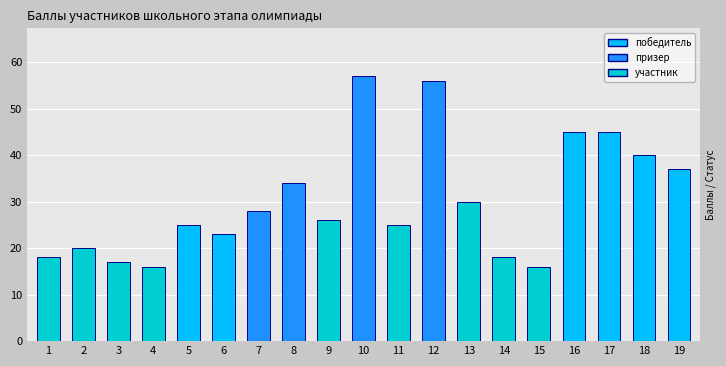

At which category is the sum across all series the highest?

10